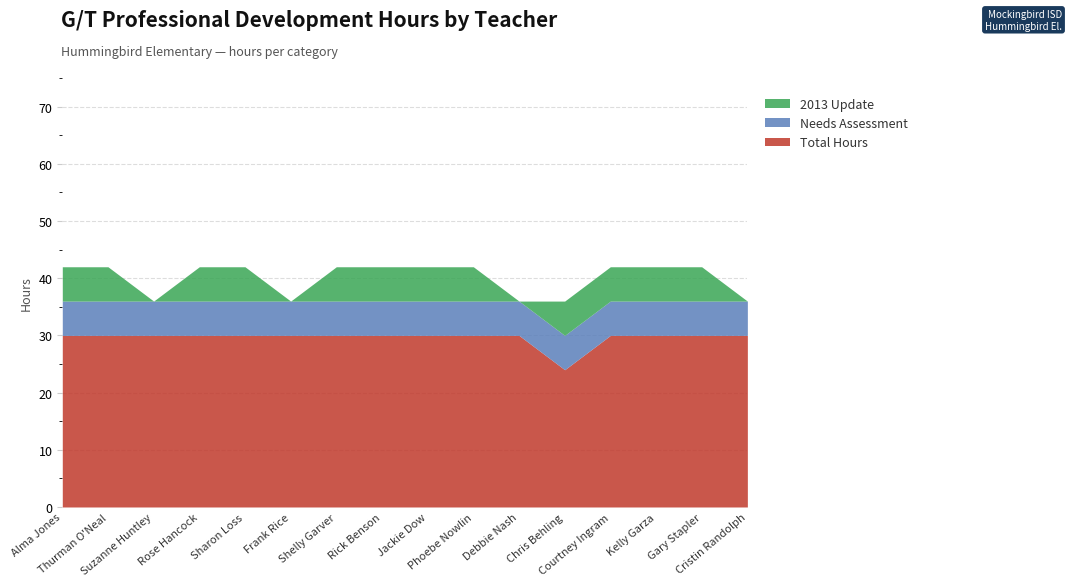

Rank the series at Rose Hancock from lowest to highest value.

Needs Assessment, 2013 Update, Total Hours